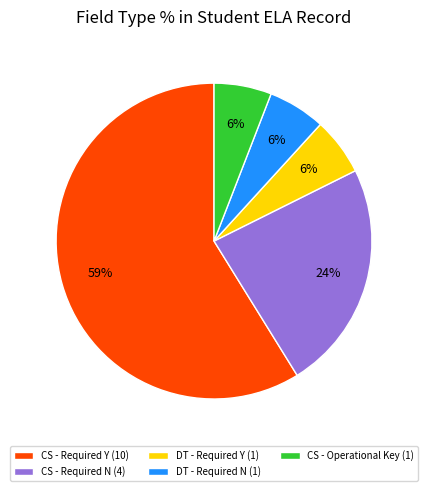

The CS - Required N (4) slice represents 17% of the pie. True or false?

False